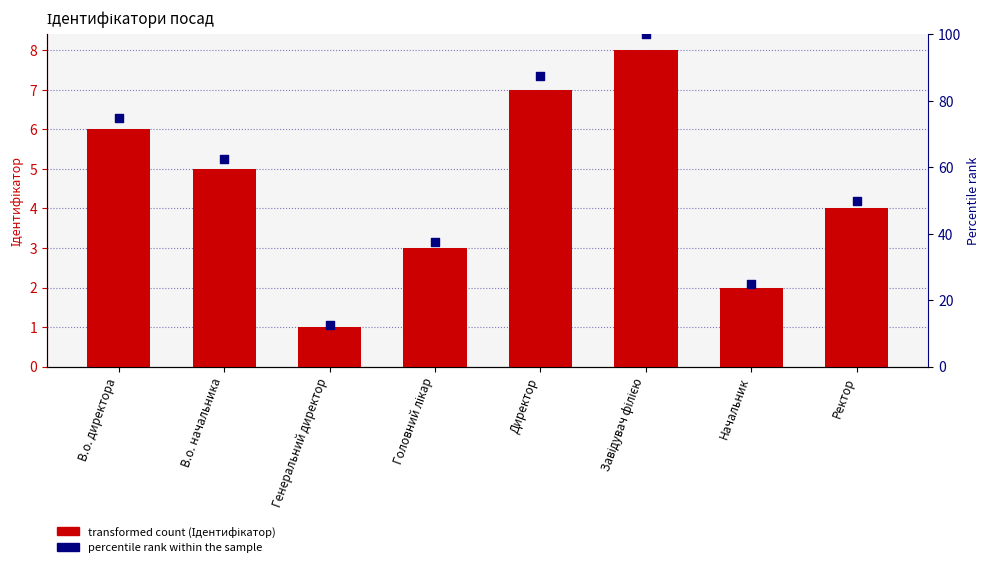

Is the value of Ідентифікатор at Директор greater than the value of Percentile rank within the sample at Головний лікар?

No